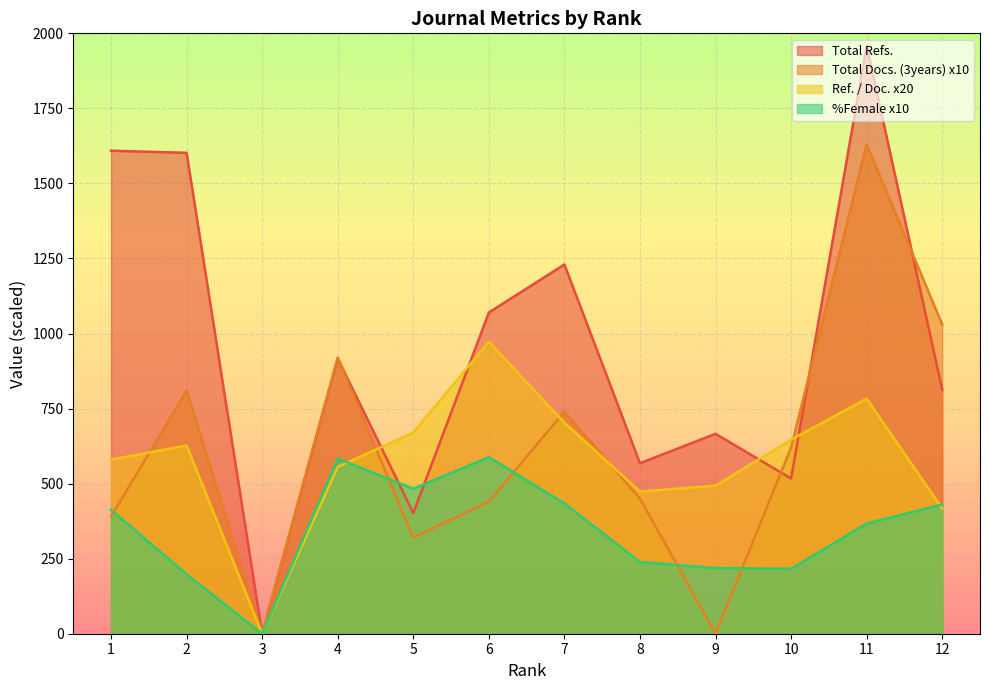

At which category does the chart reach its peak across all series?

11